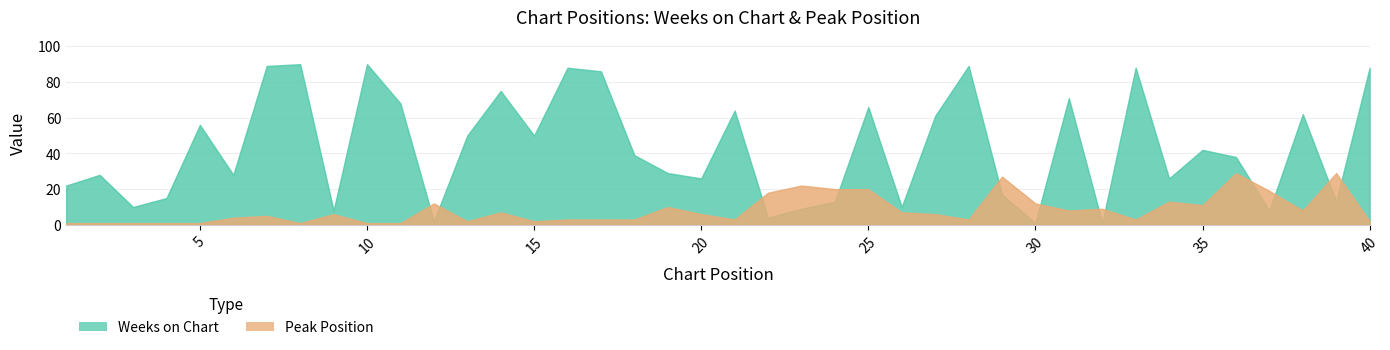

Which label corresponds to the largest value in the chart?

8